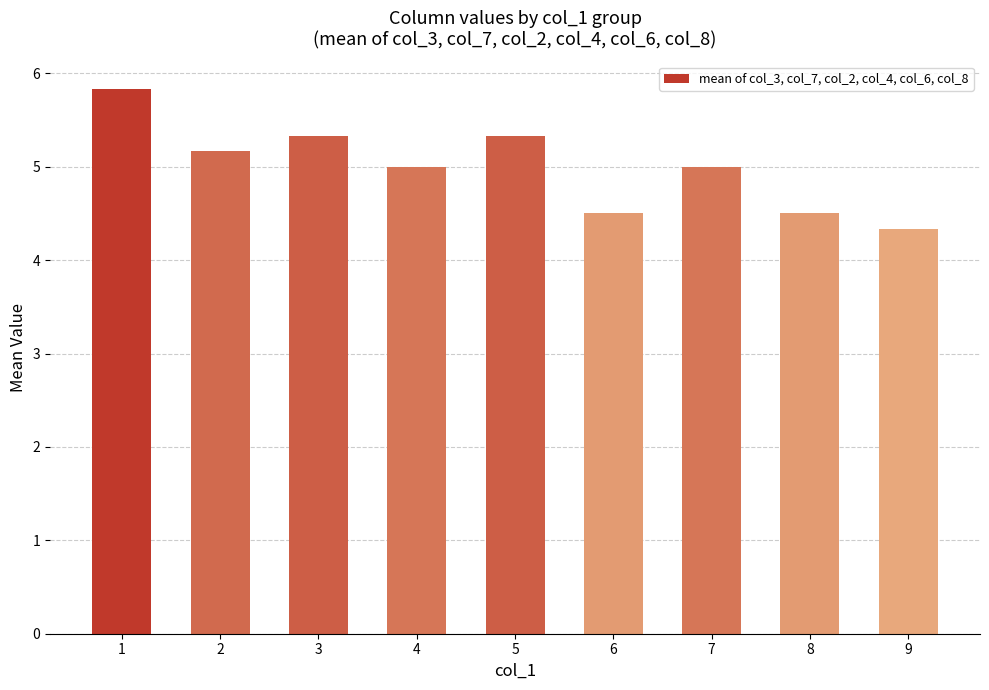

What is the greatest value displayed?

5.8